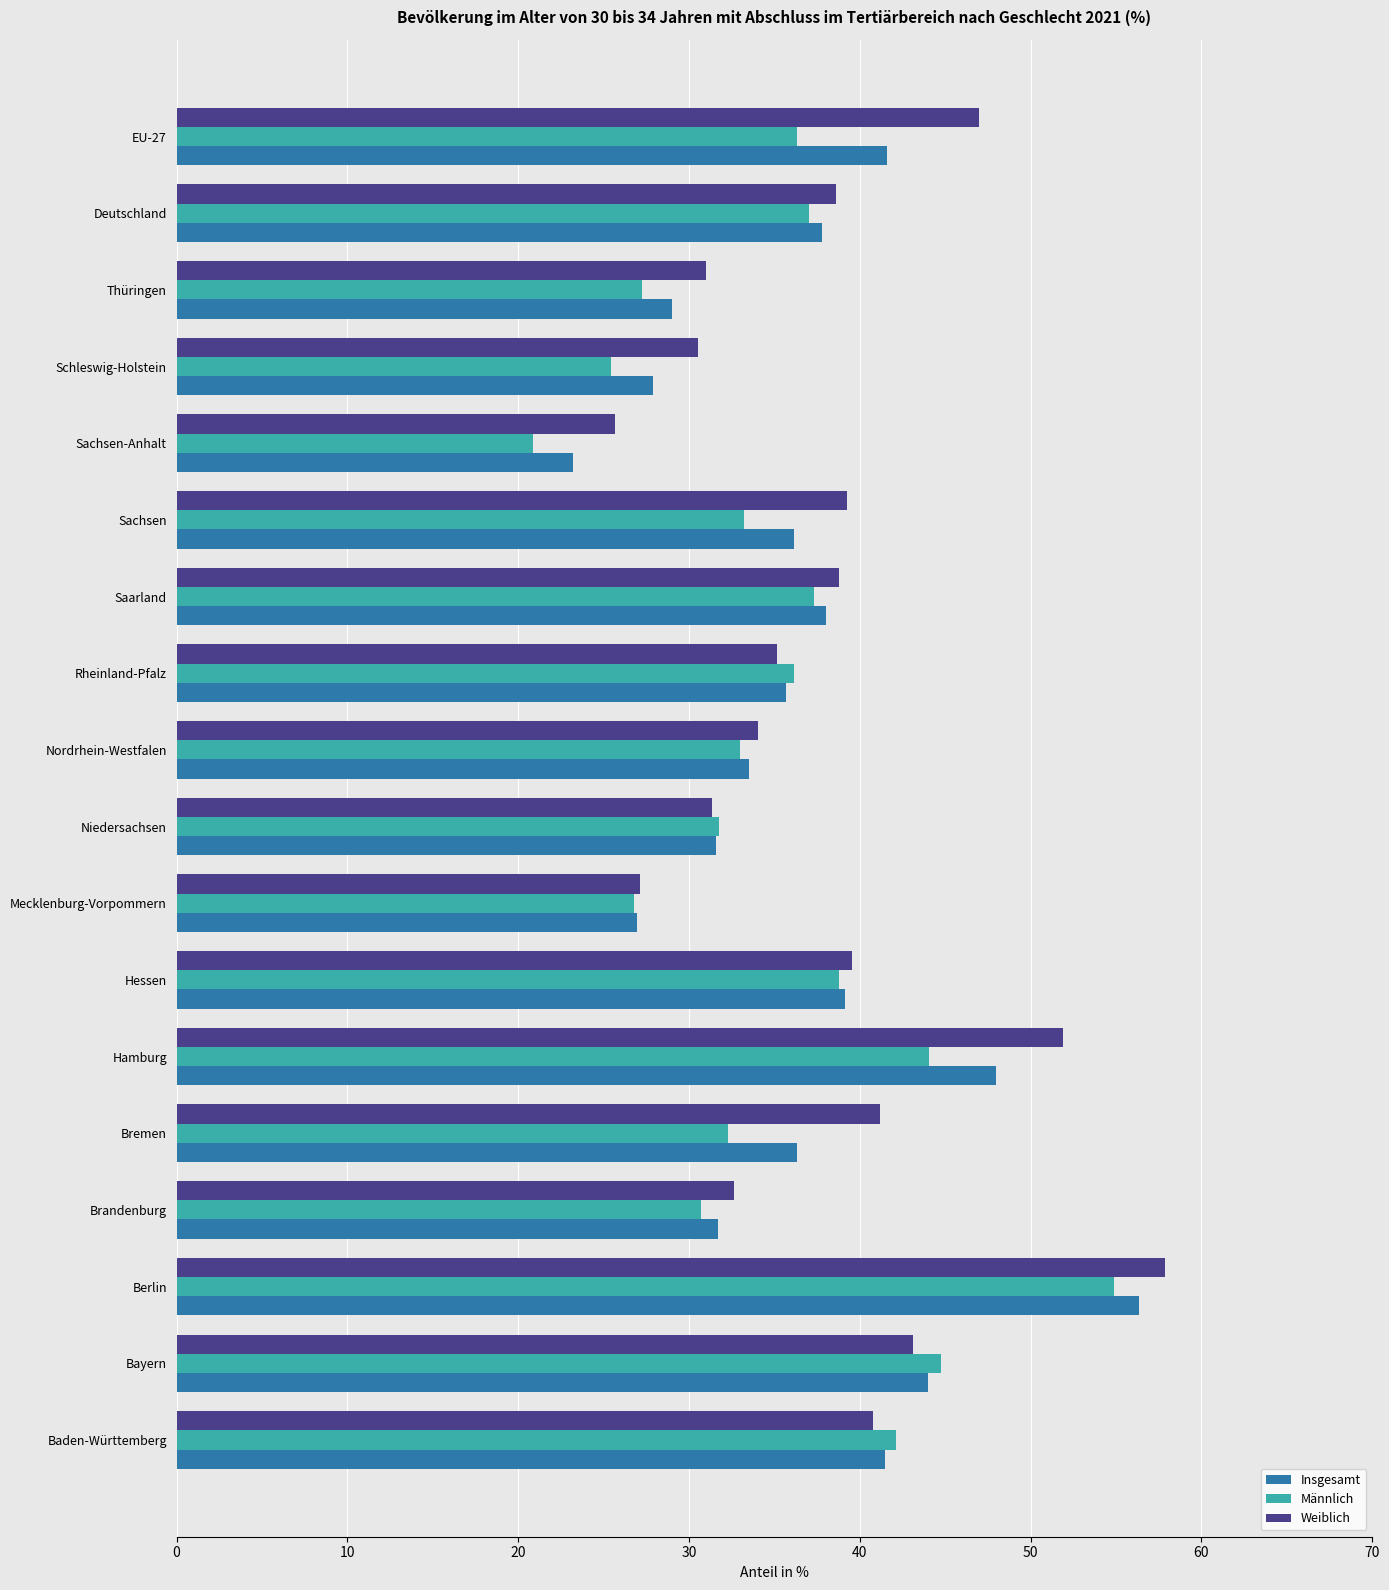

What is the total value across all series at Schleswig-Holstein?

83.9